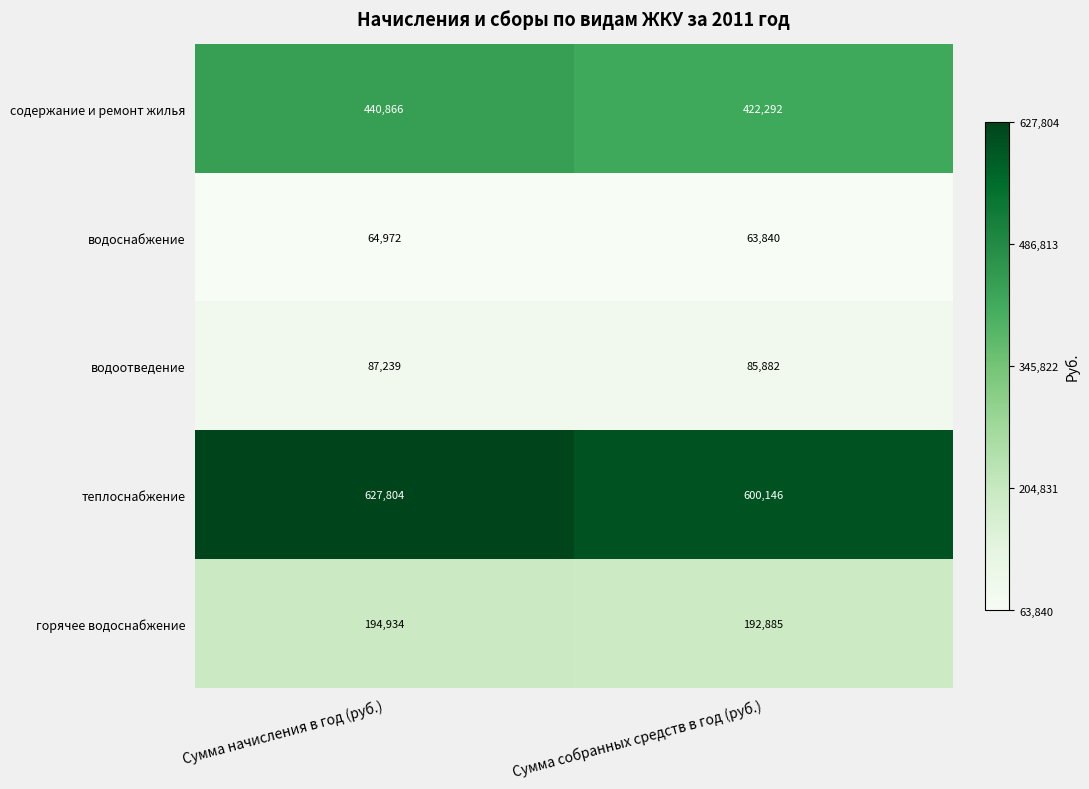

What is the total value across all series at Сумма начисления в год (руб.)?

1415815